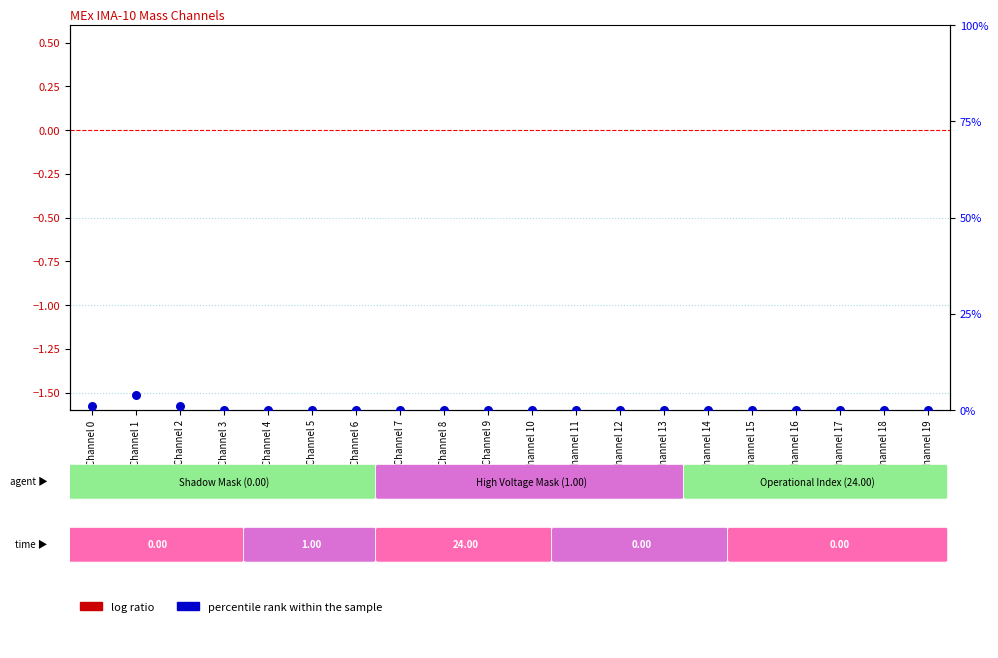

Which series has the largest Y range (max minus min)?

percentile rank within the sample